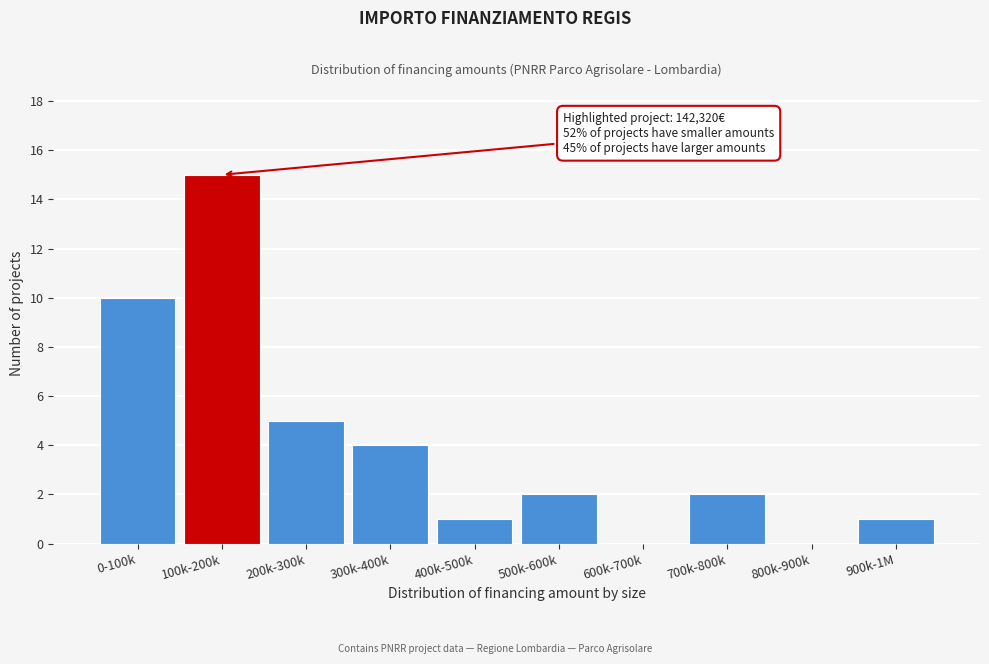

Reading left to right, extract all data points from this chart.

0-100k=10	100k-200k=15	200k-300k=5	300k-400k=4	400k-500k=1	500k-600k=2	600k-700k=0	700k-800k=2	800k-900k=0	900k-1M=1